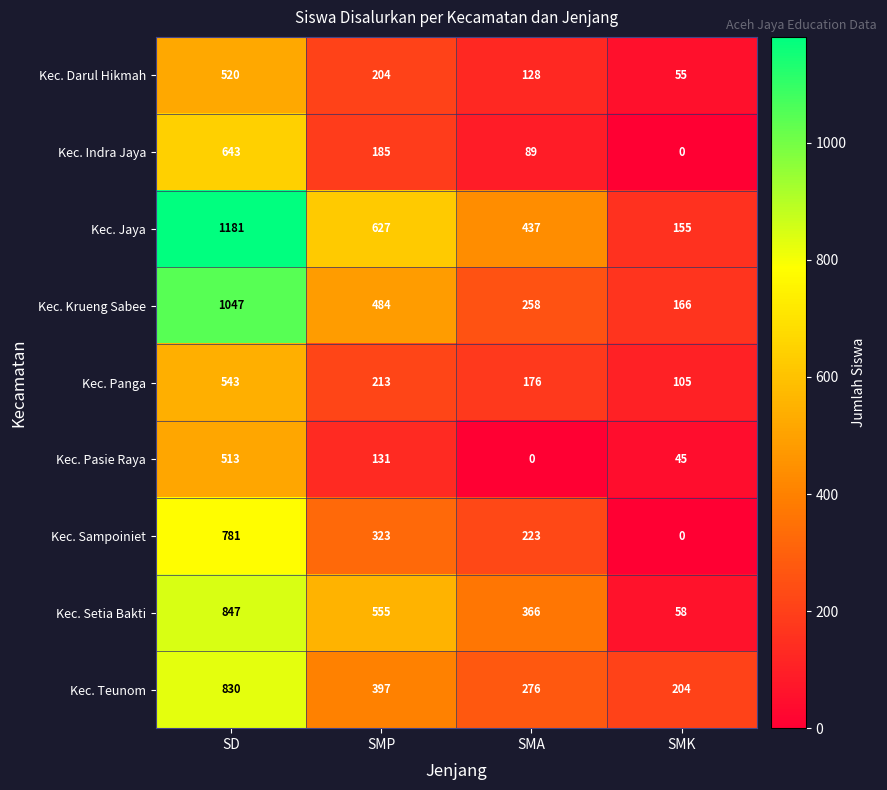

At how many categories does at least one series exceed 6?

4